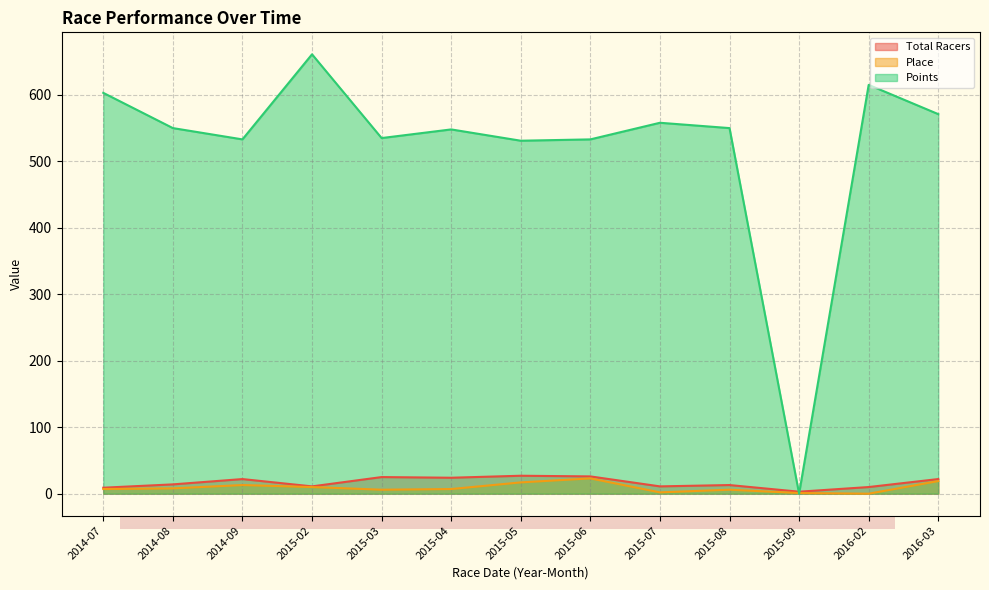

At which label does Place reach its minimum?

2016-02